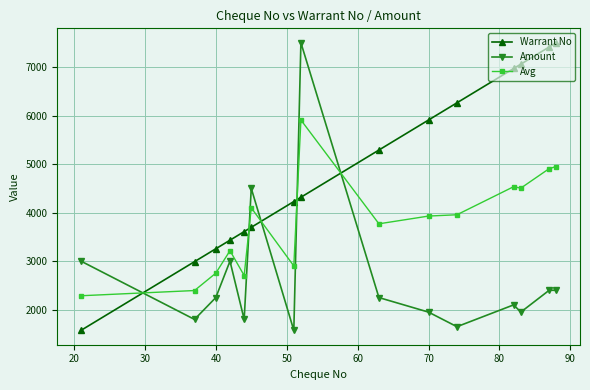

How many lines are shown in the chart?

3